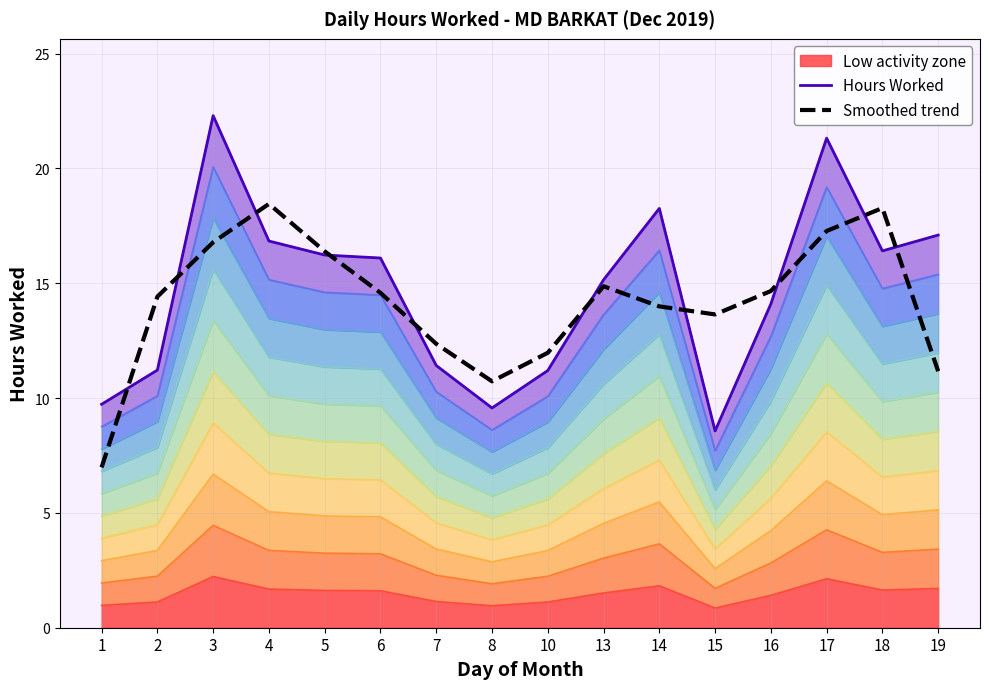

At 18, list the series in order from largest to smallest.

Smoothed trend, Hours Worked